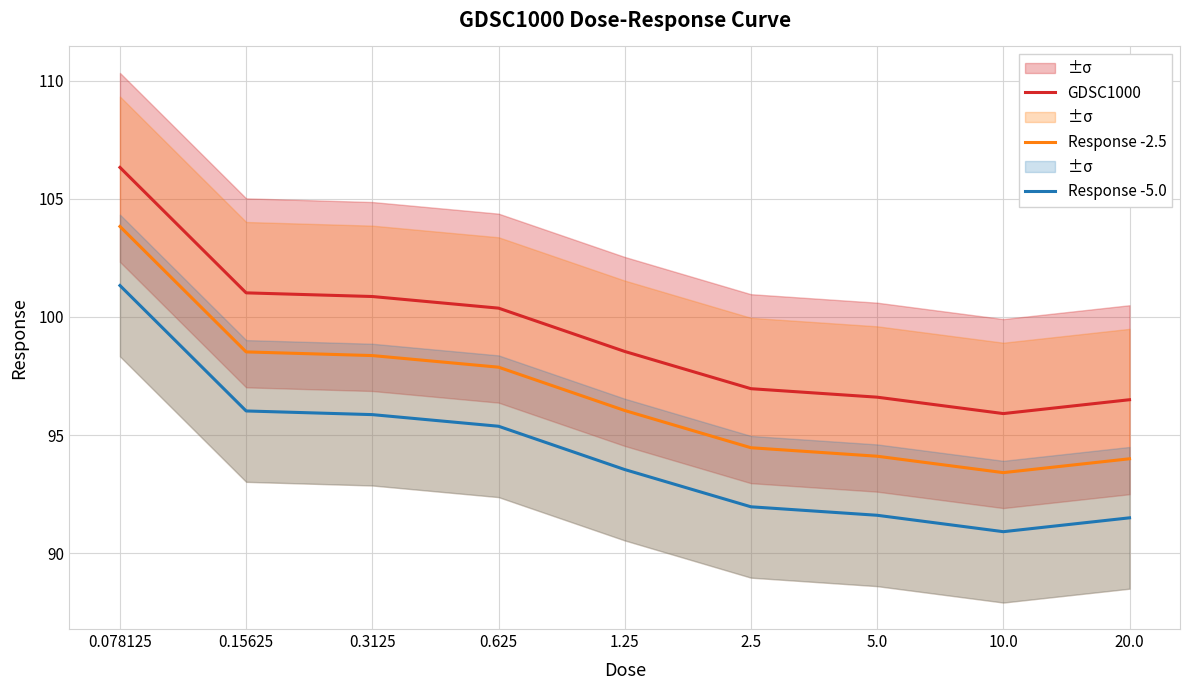

What is the maximum value shown in the chart?

106.3